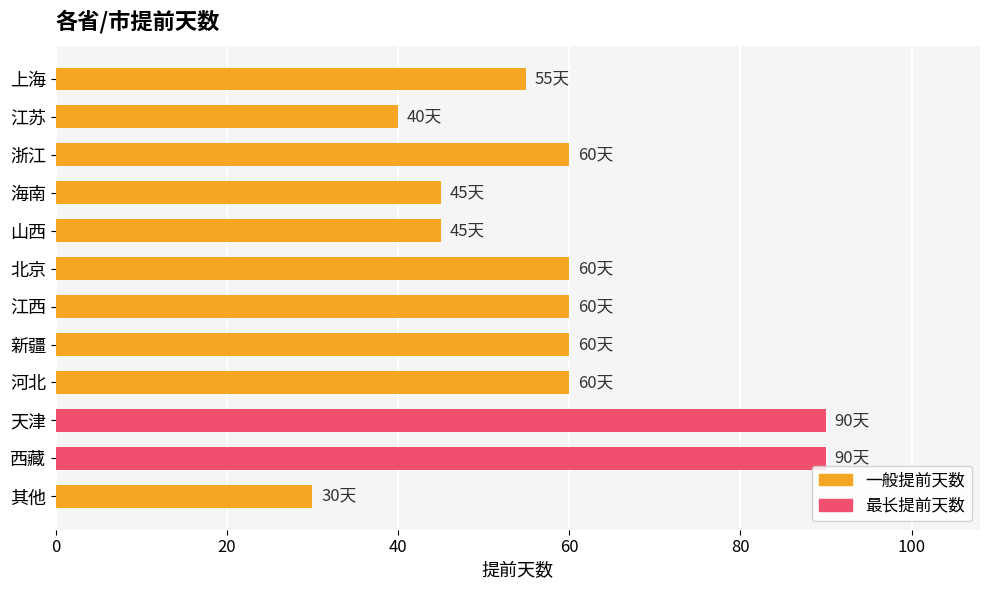

What is the smallest value displayed?

30